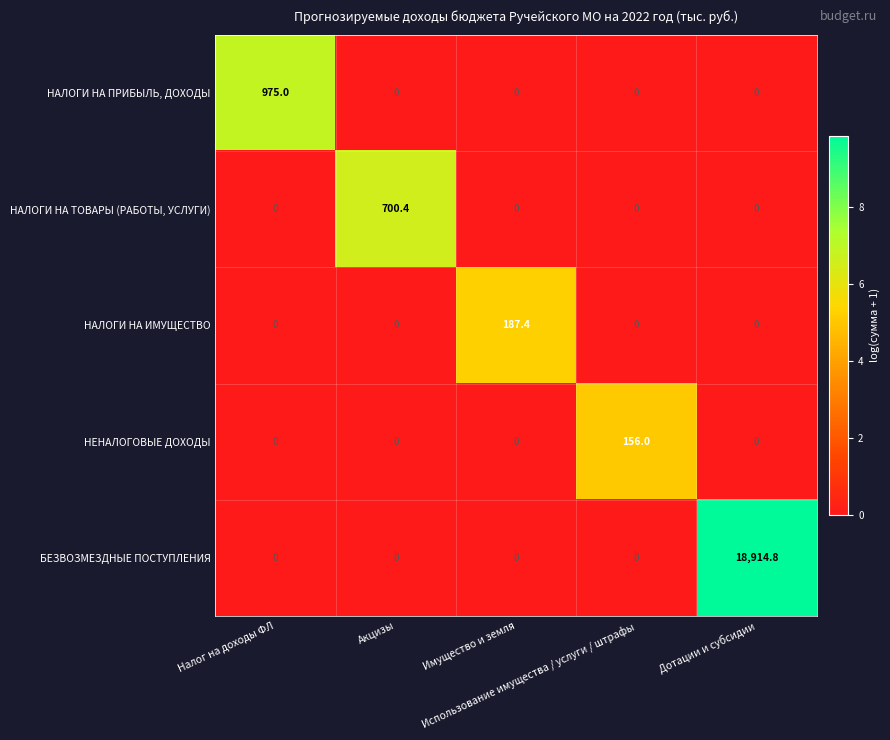

What is the difference between the maximum and minimum values in the НЕНАЛОГОВЫЕ ДОХОДЫ series?

156.0